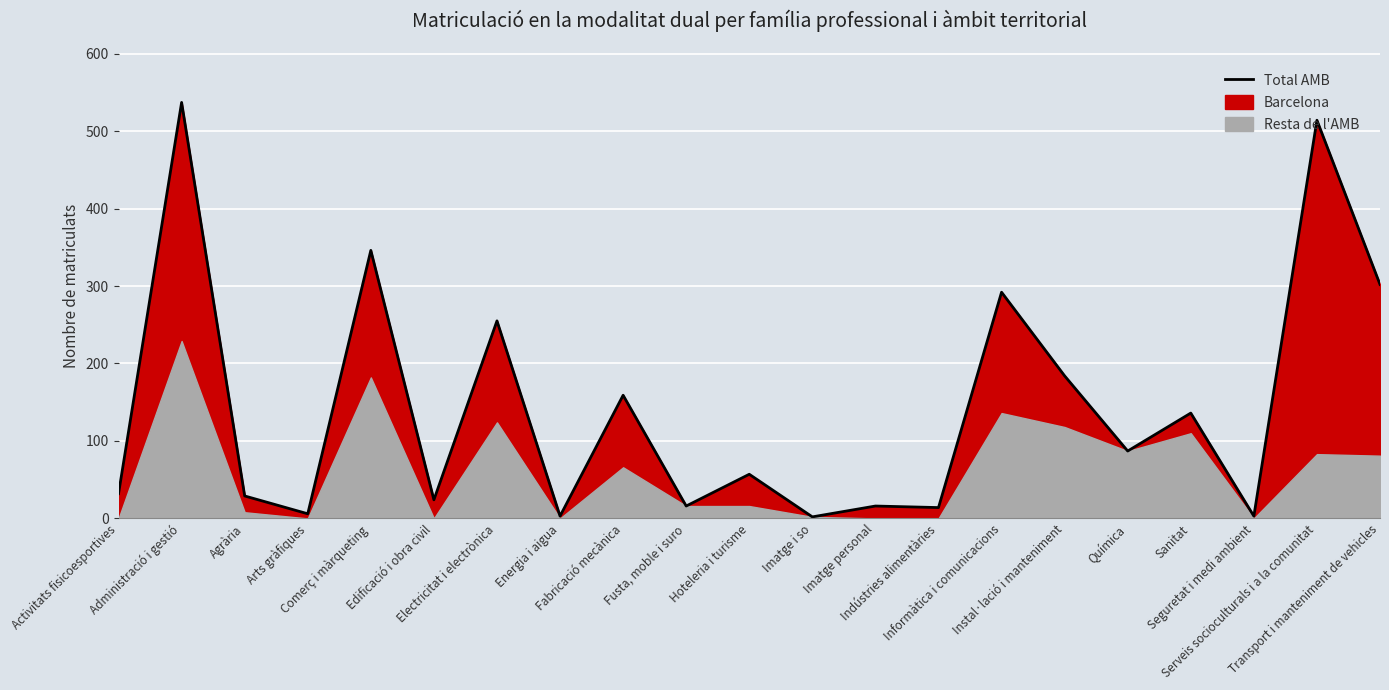

What is the ratio of the value at Energia i aigua to the value at Arts gràfiques?

0.5